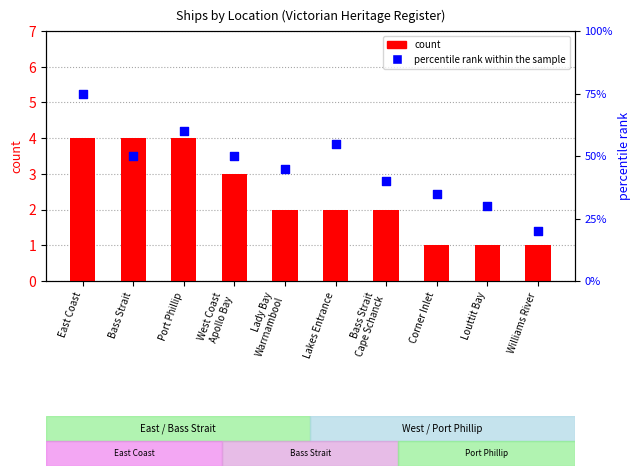

Which series has the widest spread of Y values?

percentile rank within the sample